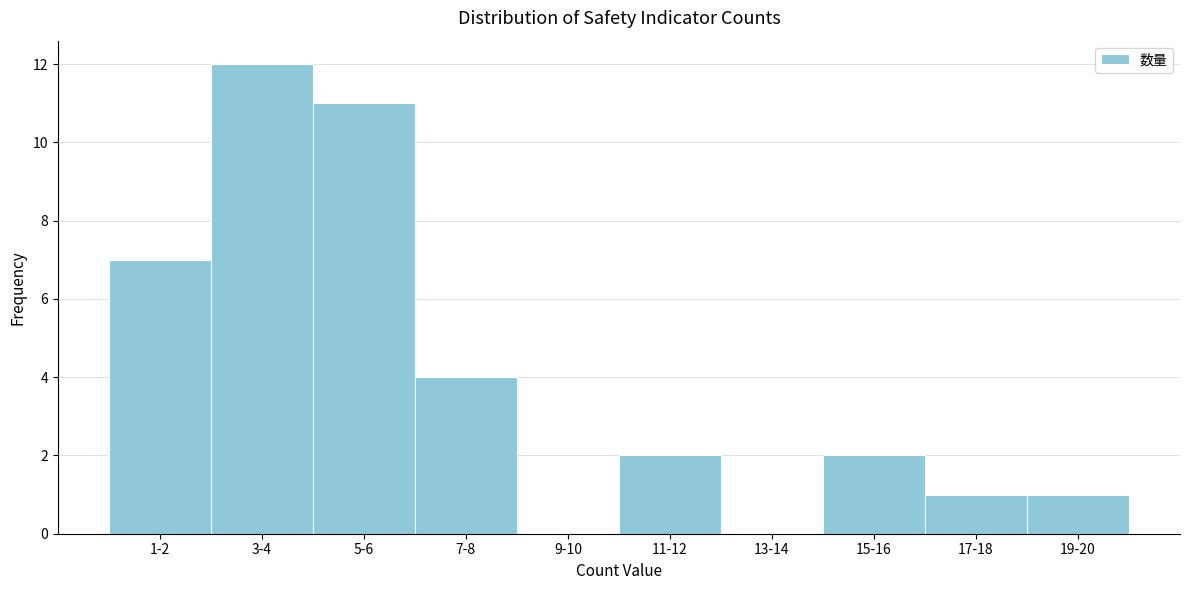

Reading left to right, list all the values displayed in this chart.

1-2=7	3-4=12	5-6=11	7-8=4	9-10=0	11-12=2	13-14=0	15-16=2	17-18=1	19-20=1